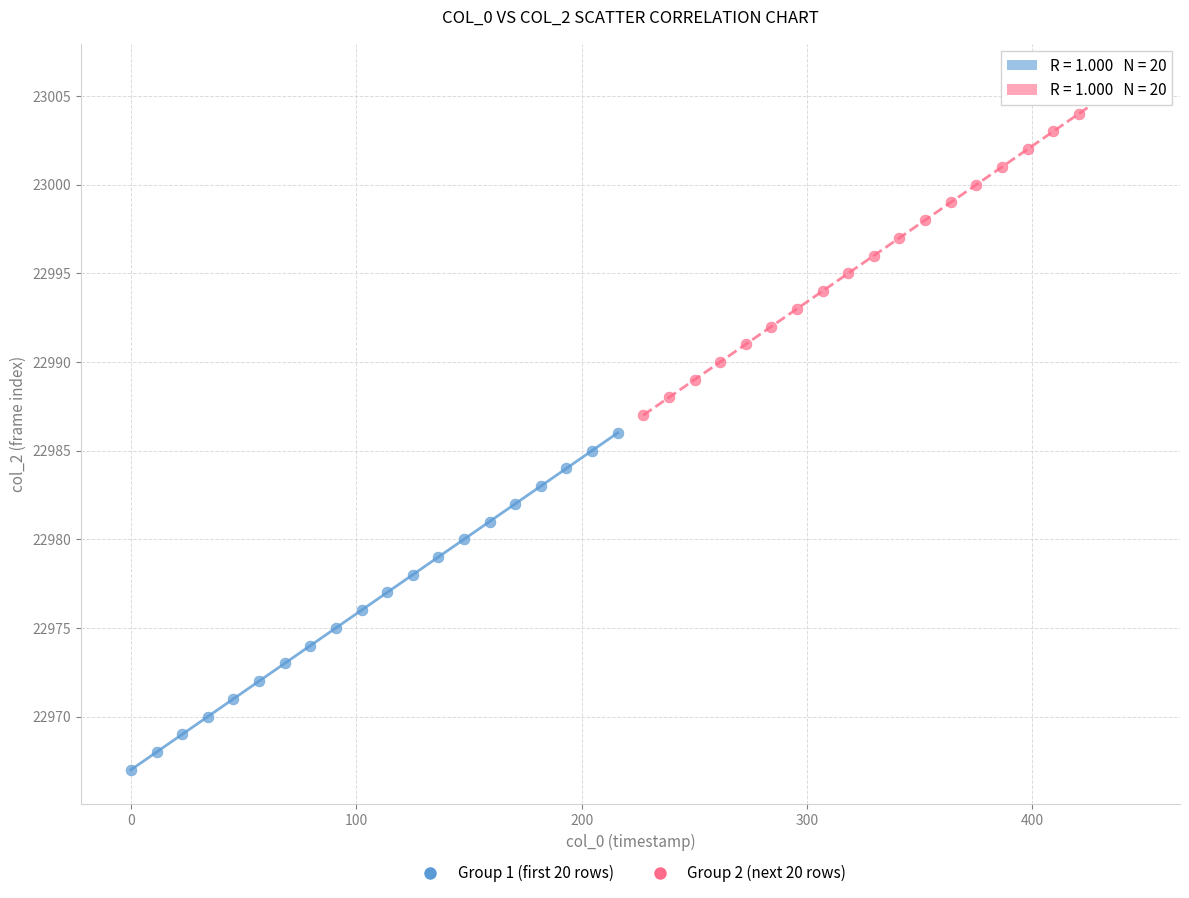

Which series reaches the maximum Y coordinate?

Group 2 (next 20 rows)